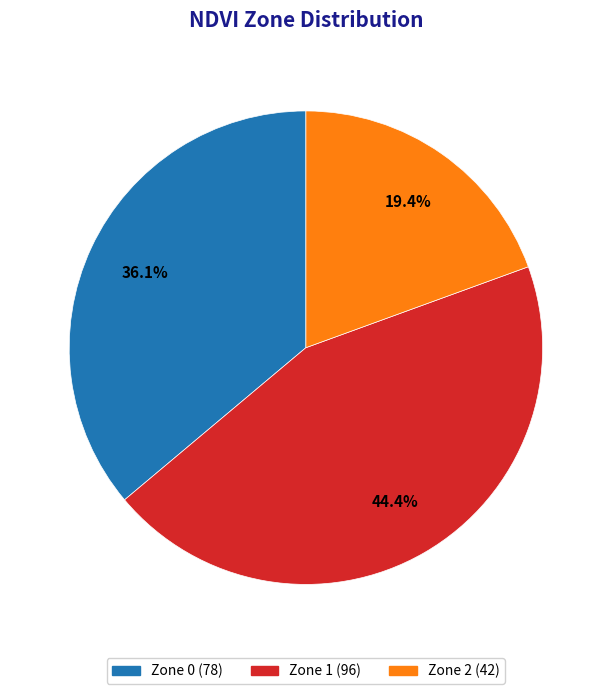

True or false: Zone 2 accounts for 19% of the total.

True